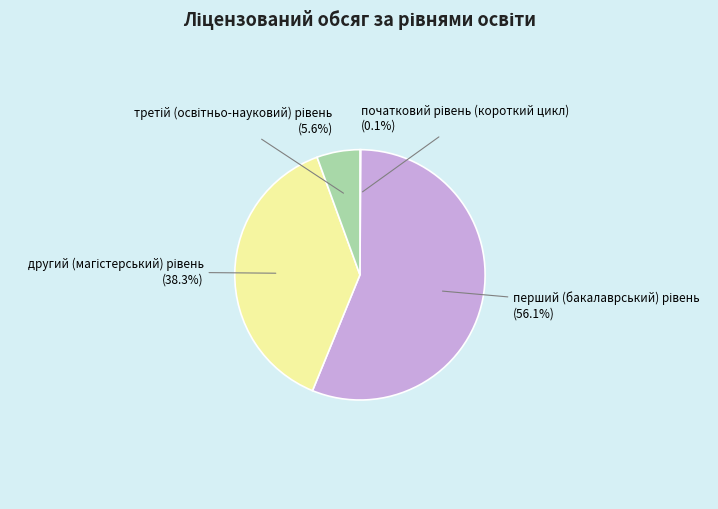

Does any single category account for the majority?

Yes